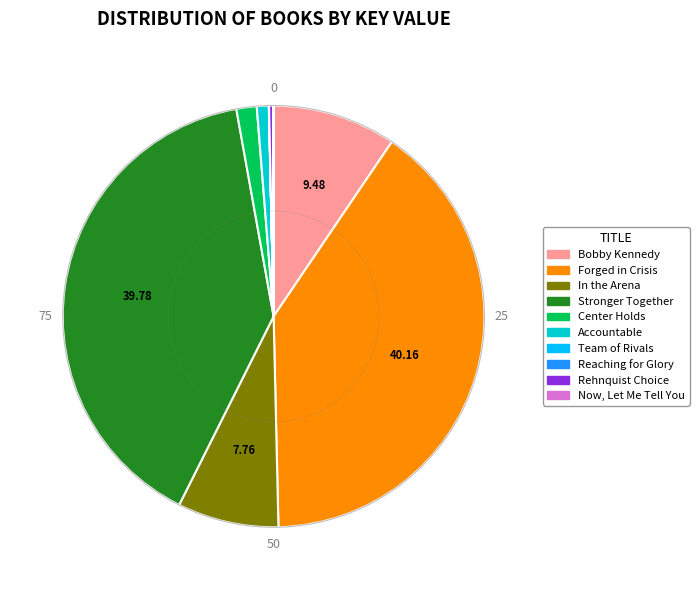

Approximately how many times larger is the value at Bobby Kennedy compared to Accountable?

10.4